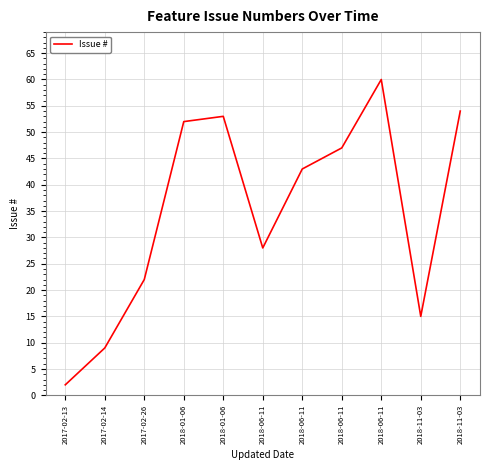

Is it true that the value at 2018-11-03 is 54?

True